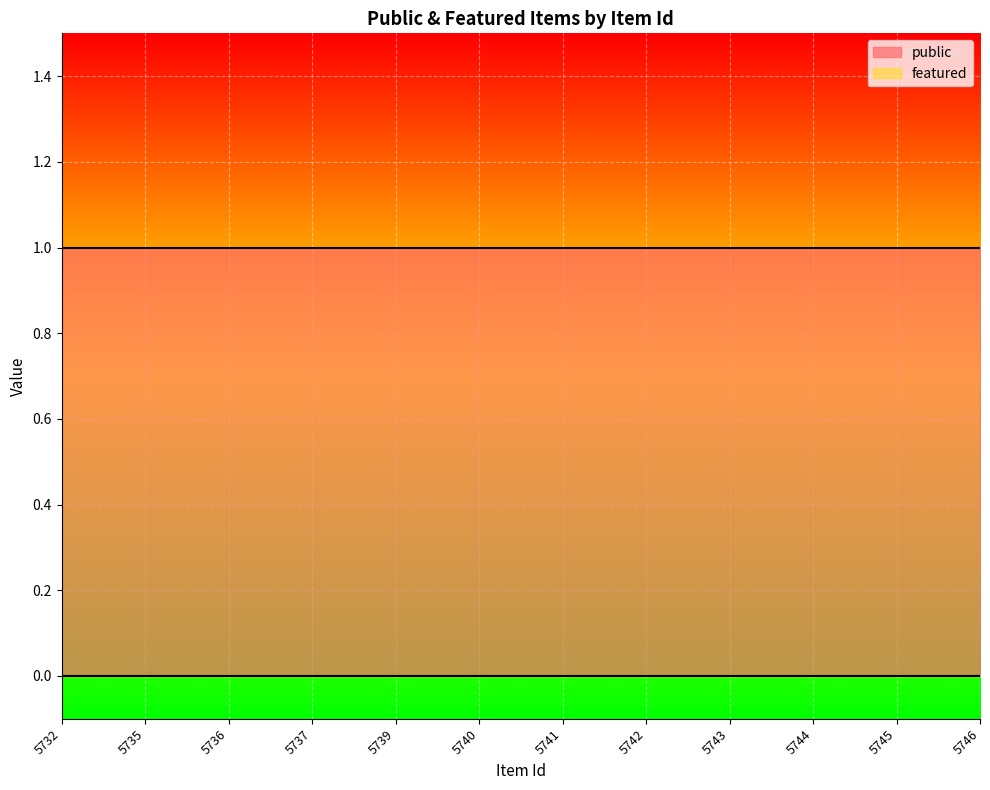

What is the sum of all public values?

12